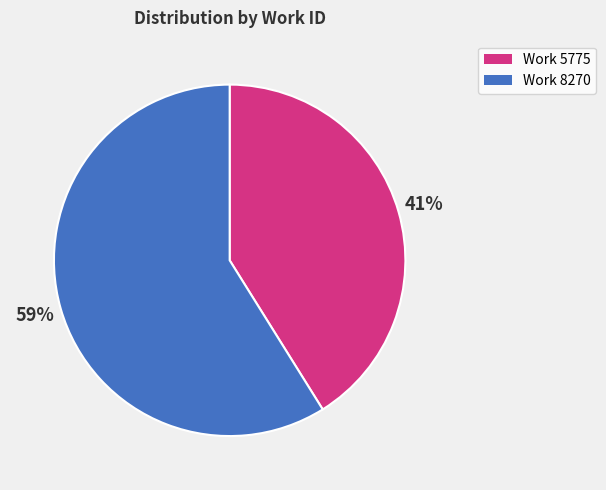

To the nearest percent, what is the average slice percentage?

50%